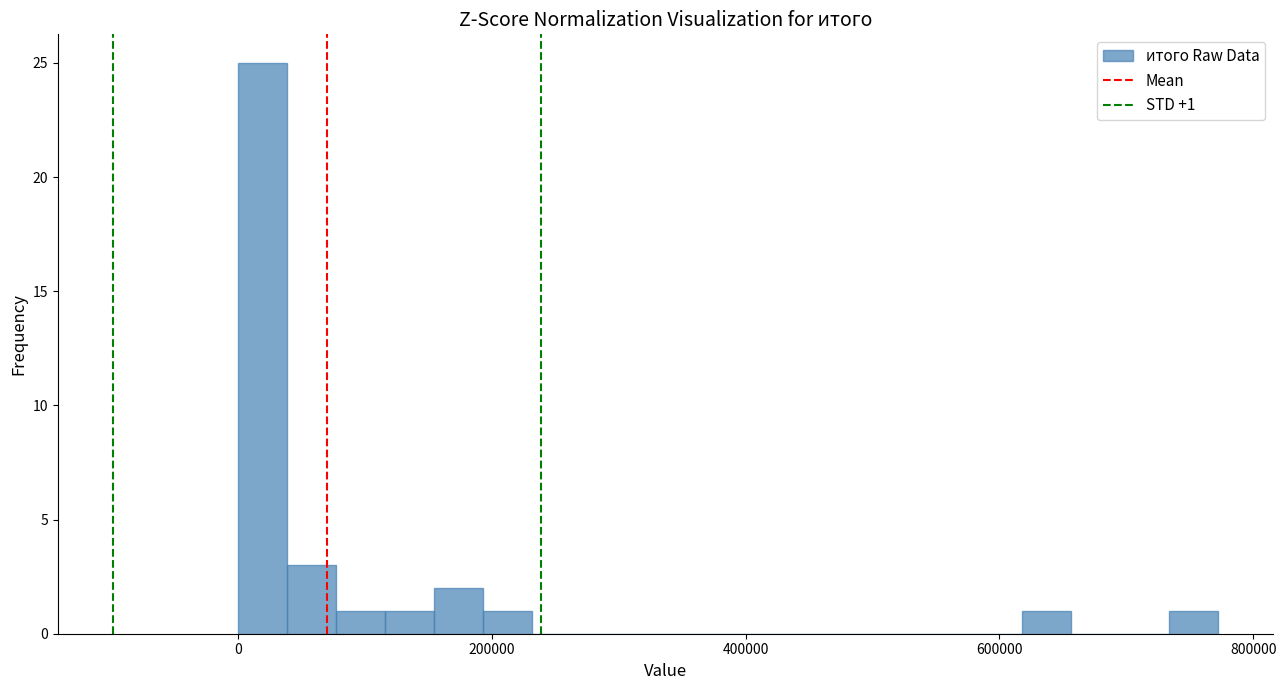

Read against the x-axis, roughly where is the centre of the tallest bar?

20000